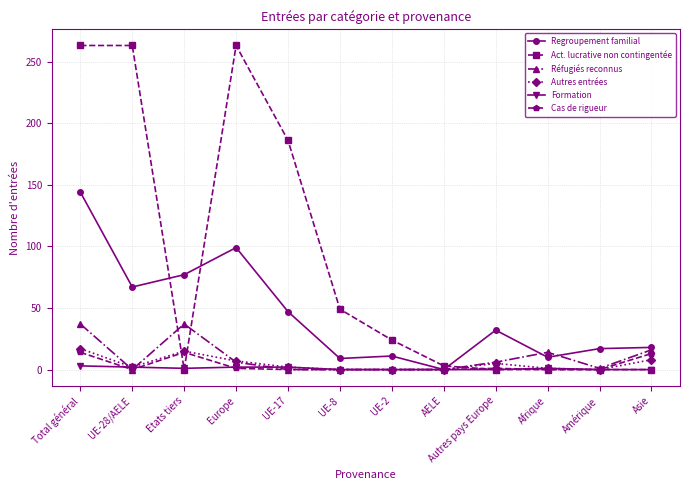

The Autres entrées series shows 0 at AELE. True or false?

True